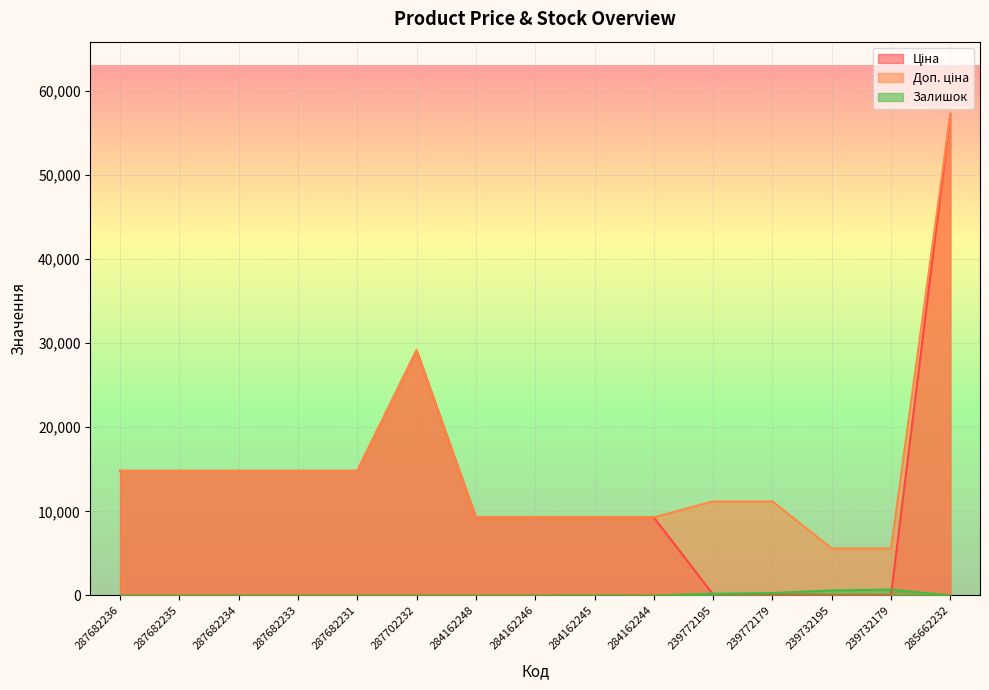

Reading right to left, extract all data points from this chart.

Ціна: 57258.0	55.9	55.9	111.8	111.8	9290.5	9290.5	9290.5	9290.5	29152.3	14817.6	14817.6	14817.6	14817.6	14817.6
Доп. ціна: 57258.0	5591.0	5591.0	11182.0	11182.0	9290.5	9290.5	9290.5	9290.5	29152.3	14817.6	14817.6	14817.6	14817.6	14817.6
Залишок: 13.0	702.0	606.0	290.0	218.0	0.0	8.0	0.0	0.0	0.0	0.0	0.0	0.0	0.0	0.0